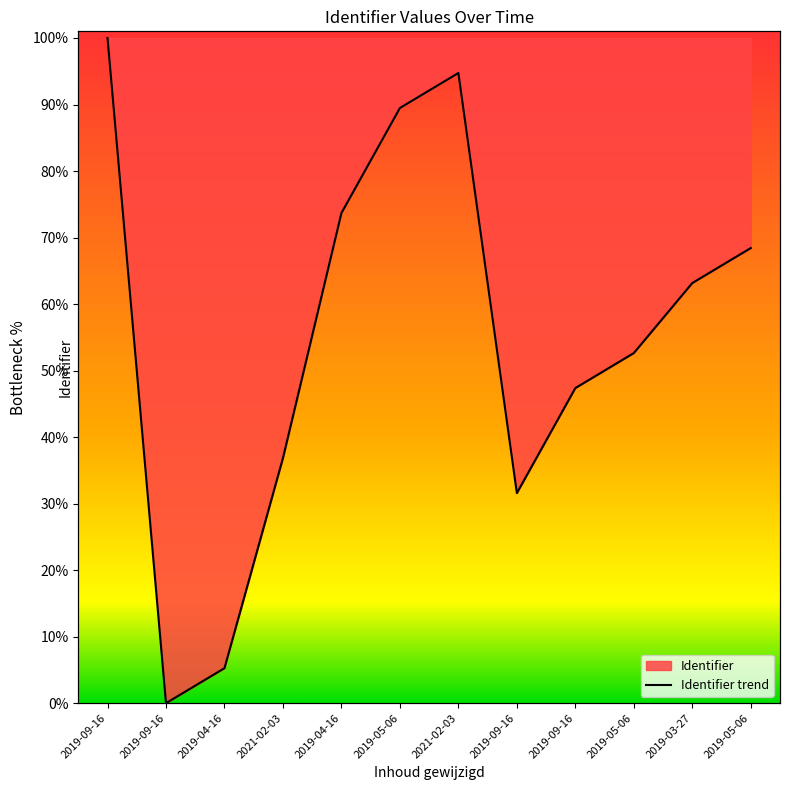

How many interior local valleys (lower than both neighbors) does the data have?

2